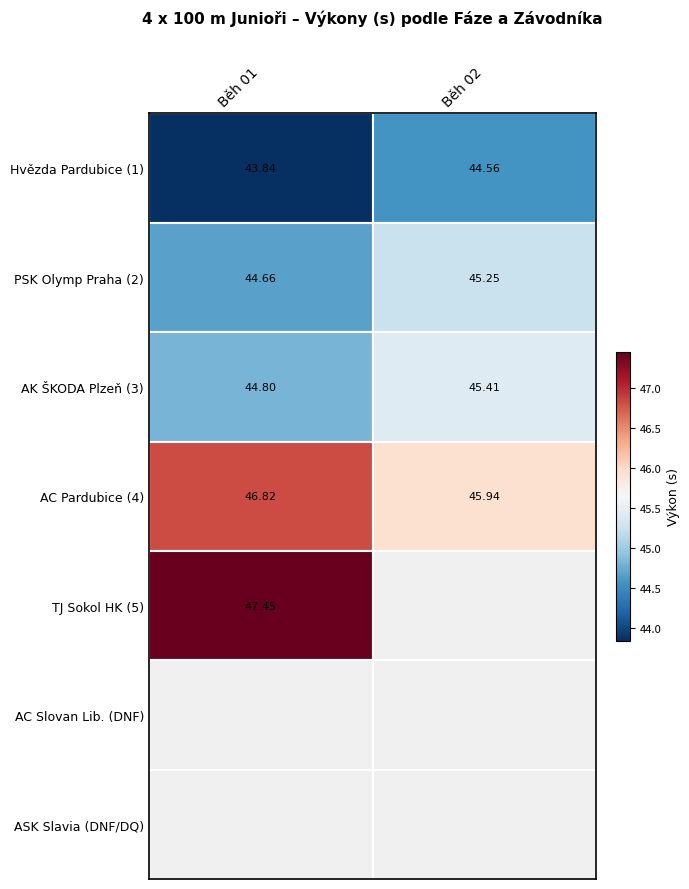

What is the approximate value of Běh 02 at 1?

45.2